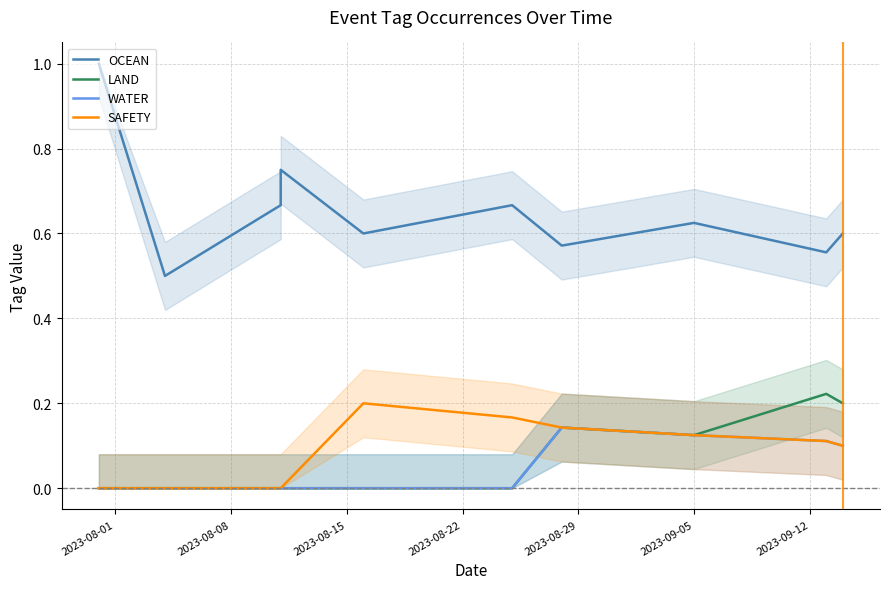

Count the number of categories in the chart.

10